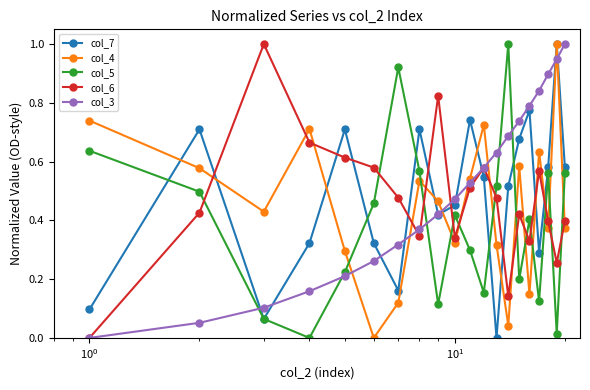

What is the highest value of the col_7 series?

1.0